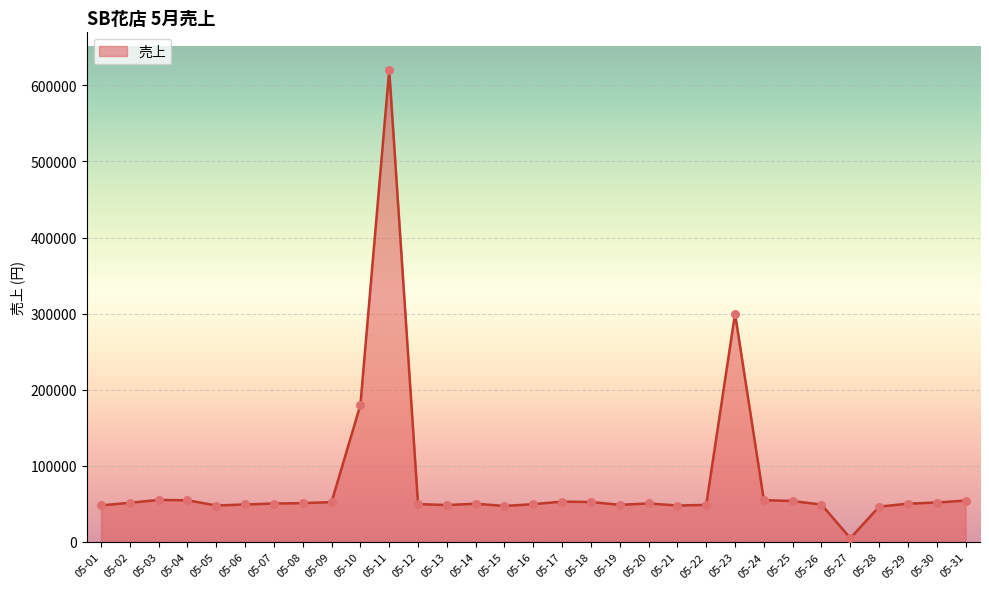

Which has a higher value, 05-11 or 05-23?

05-11